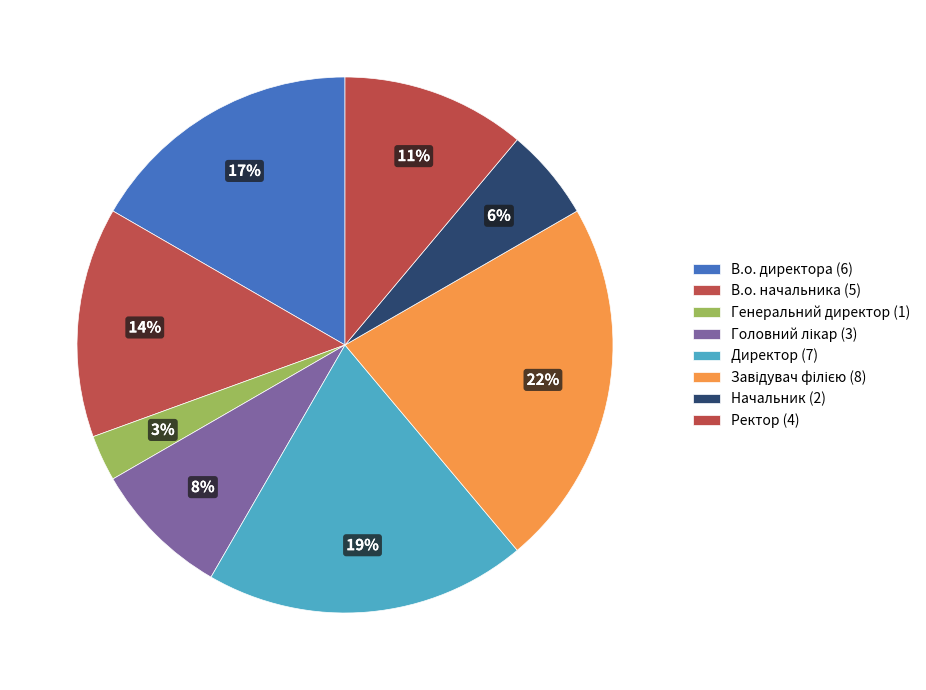

How many slices are in this pie chart?

8